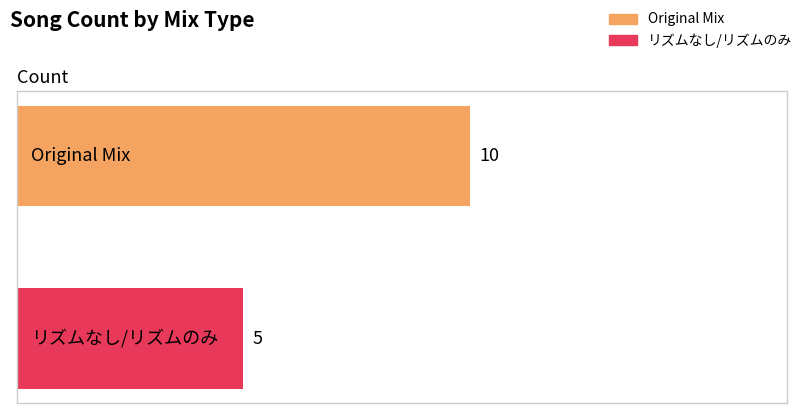

Rank the series by their average value, from lowest to highest.

リズムなし/リズムのみ, Original Mix